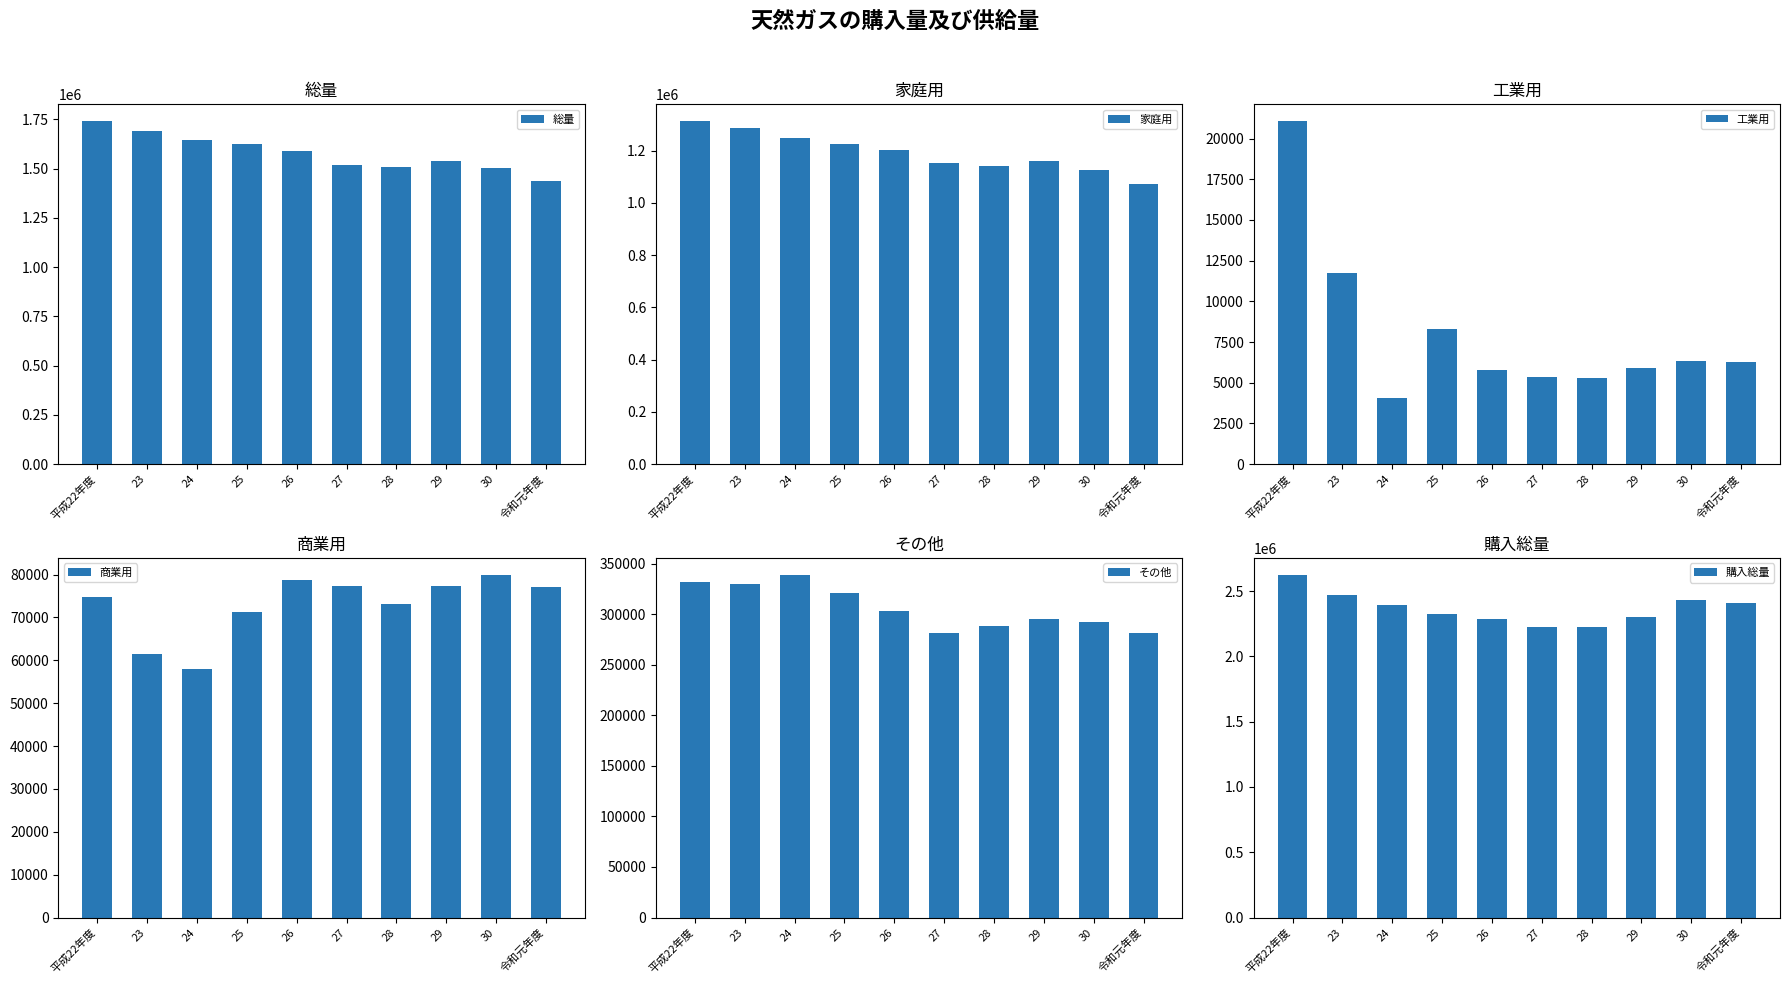

What is the difference between the second highest and second lowest values in the 購入総量 series?

248112